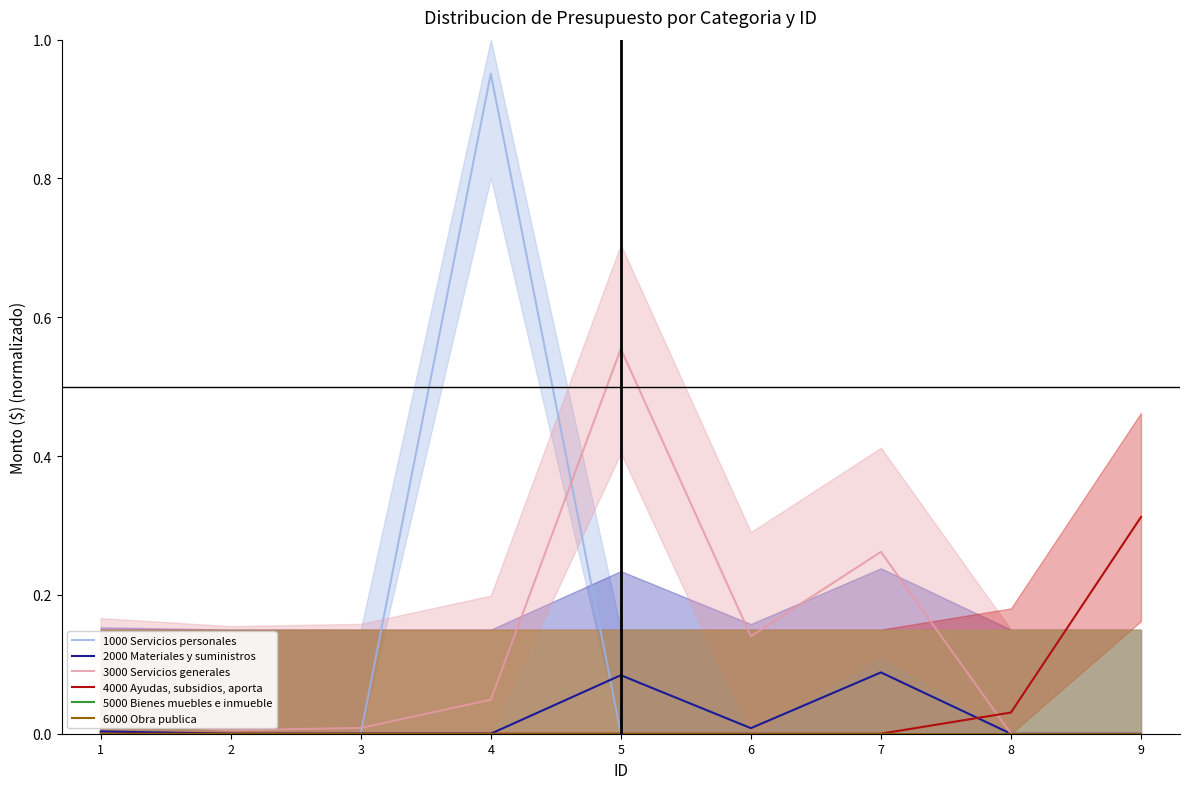

How many lines are shown in the chart?

6